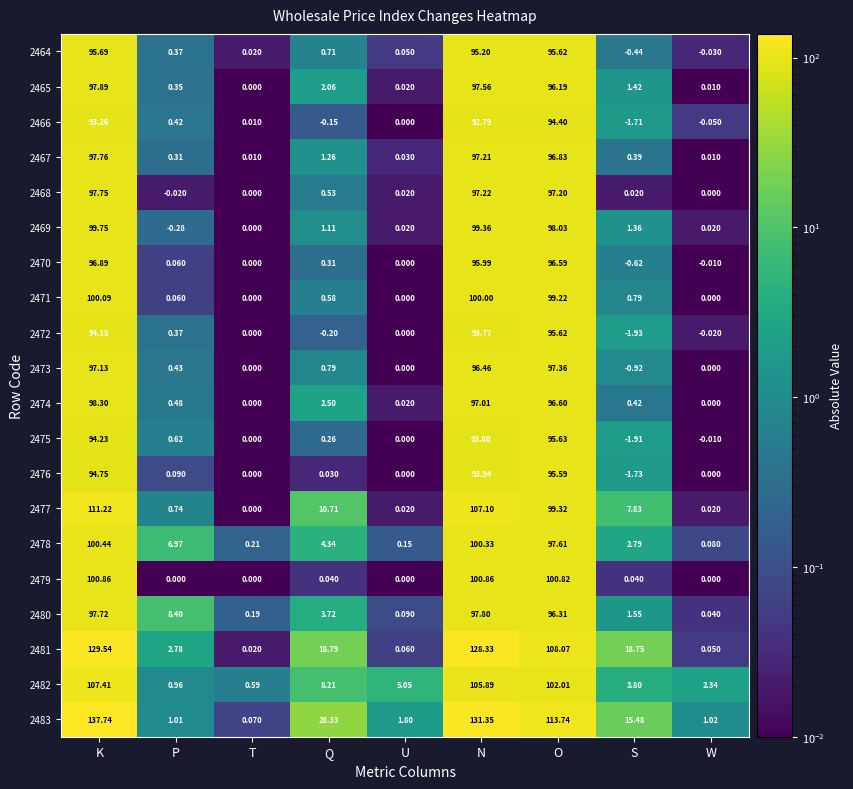

Which label corresponds to the largest value in the chart?

K